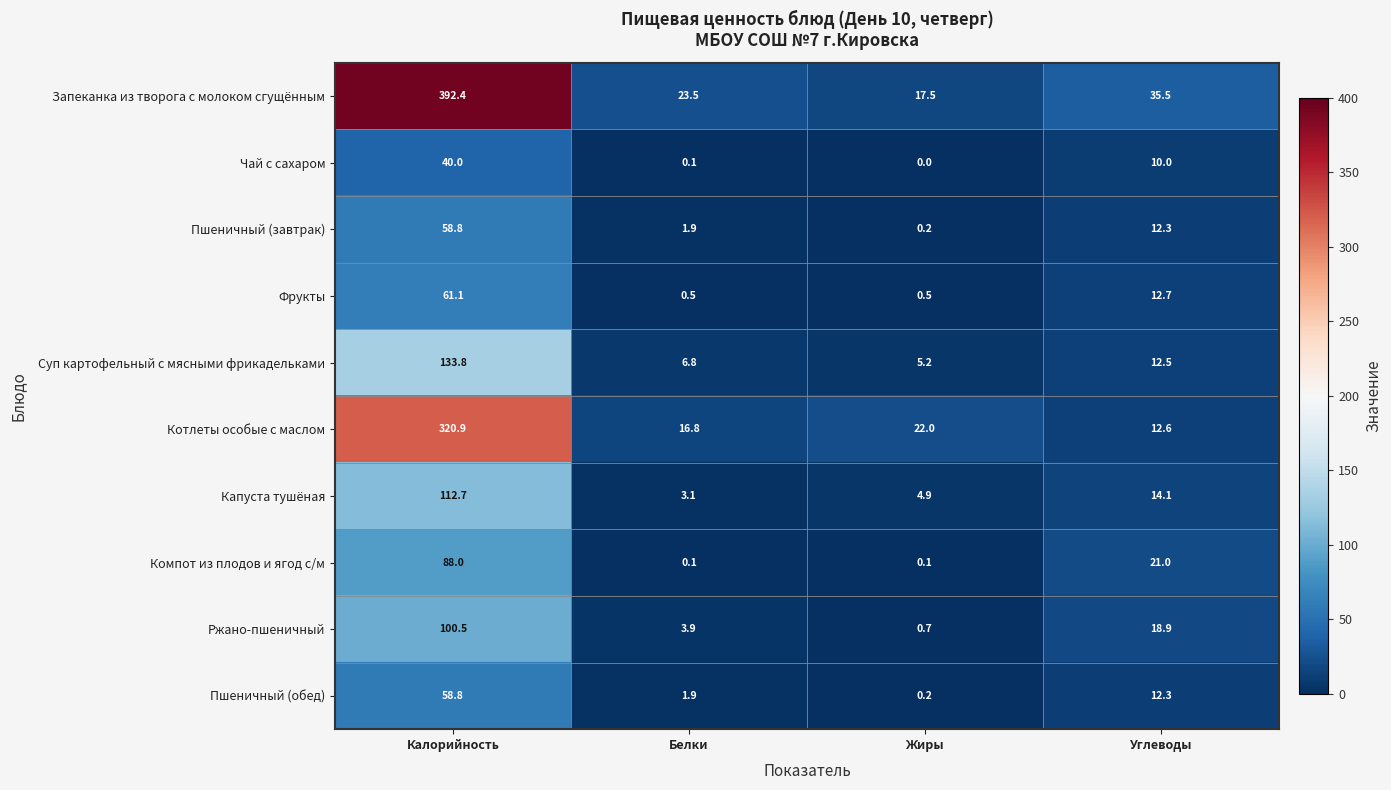

True or false: Фрукты has a value of 0.2 at Белки.

False